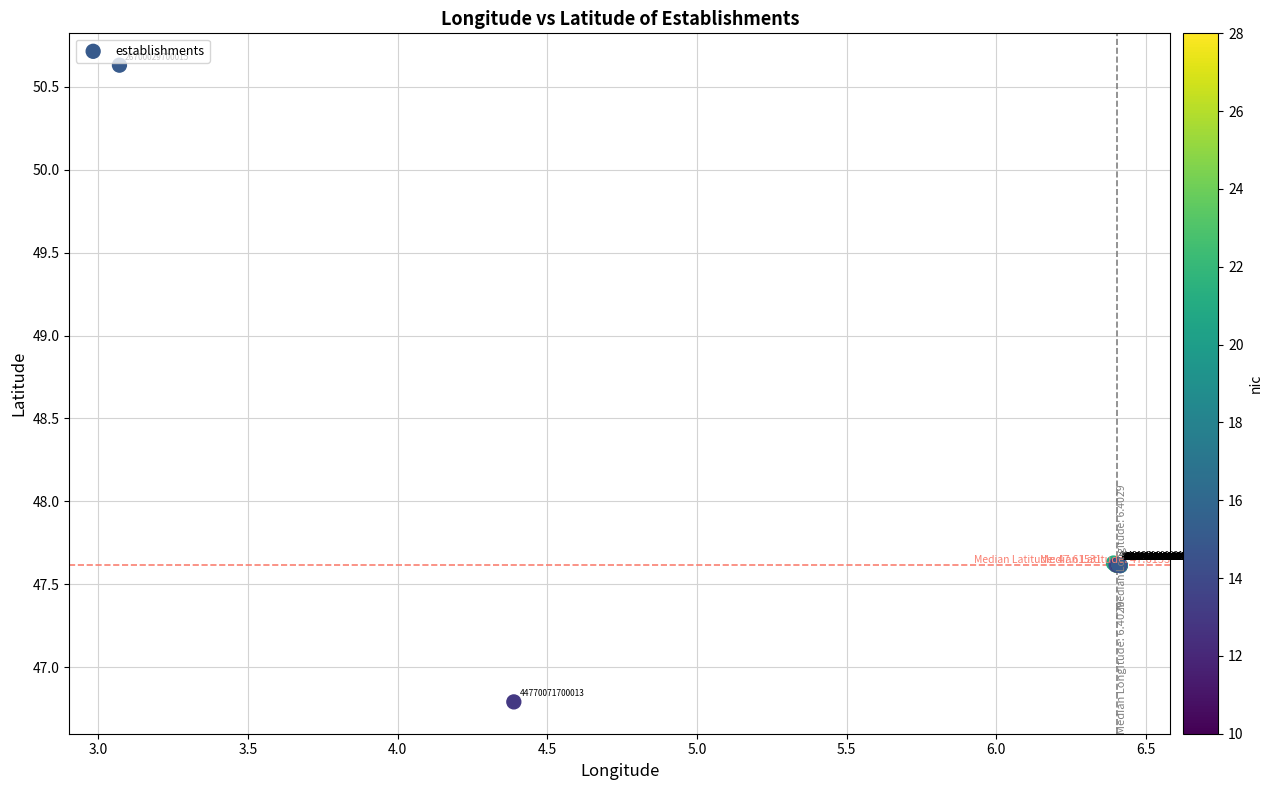

What Y value in the scatter plot is closest to 48?

47.6